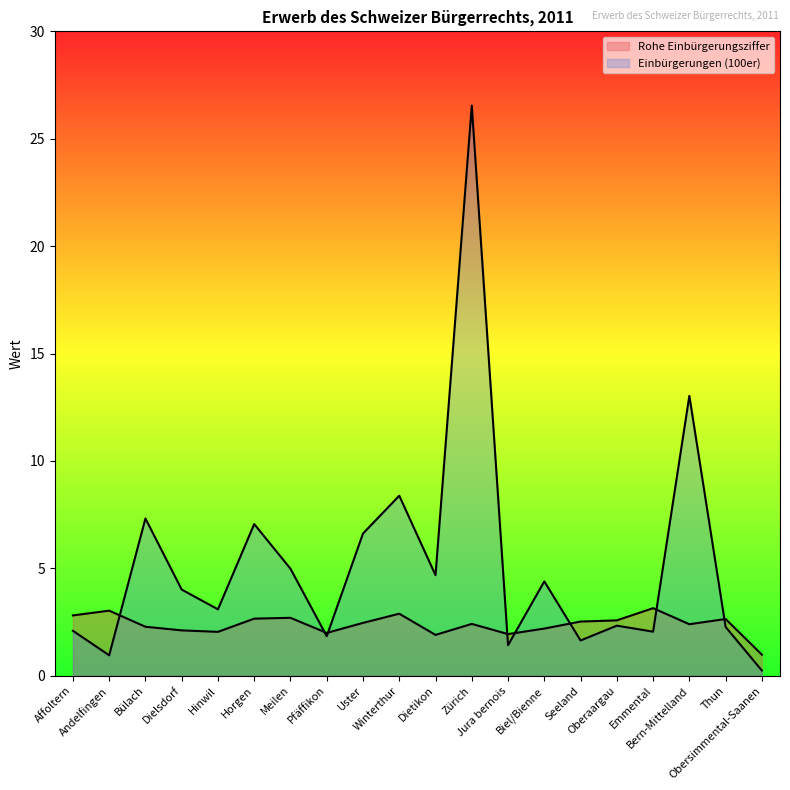

Rank the series by their maximum value, from highest to lowest.

Einbürgerungen (100er), Rohe Einbürgerungsziffer